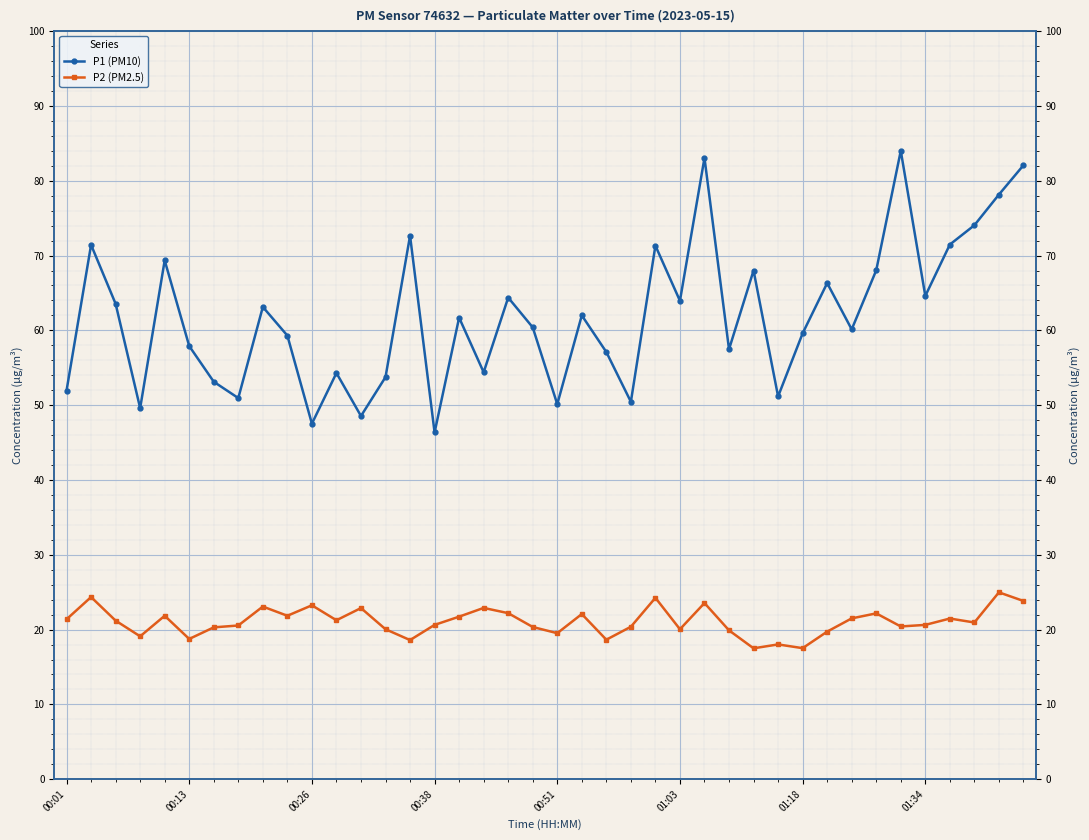

What is the value of the P2 (PM2.5) point at the 6th from the left?

18.8